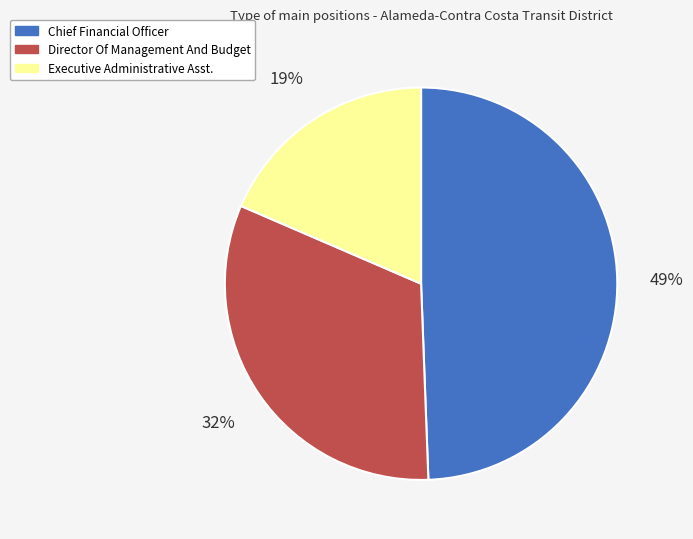

Which has a higher value, Chief Financial Officer or Director Of Management And Budget?

Chief Financial Officer